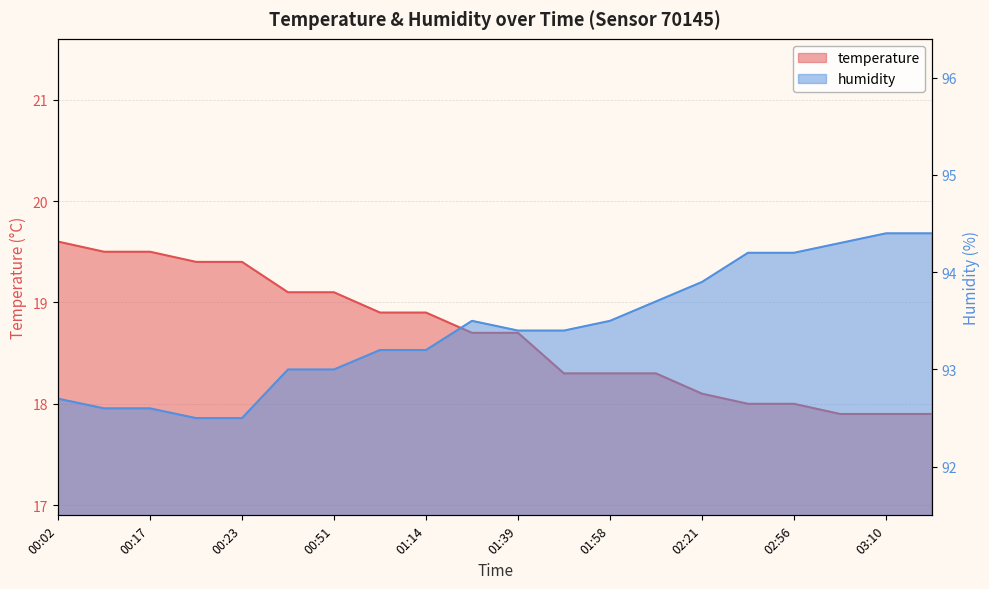

Read the temperature value at 00:20.

19.4